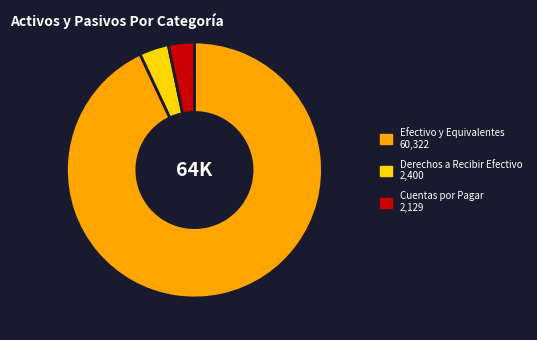

Does Cuentas por Pagar account for over 50% of the chart?

No